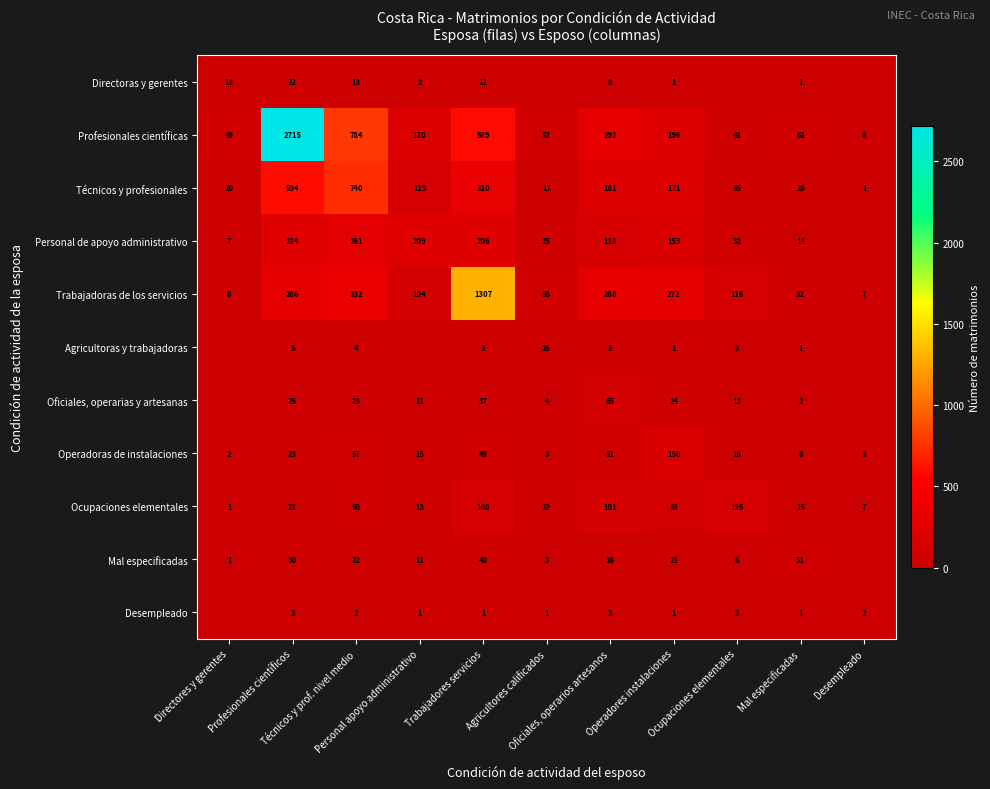

Between Agricultores calificados and Personal apoyo administrativo, which is larger?

Personal apoyo administrativo